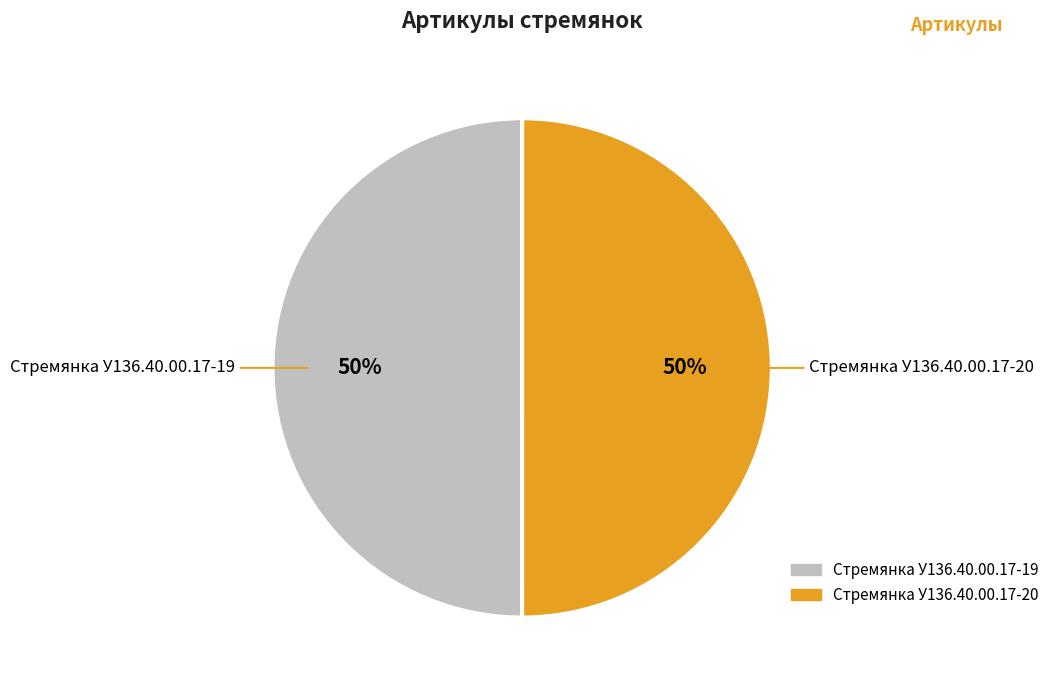

Approximately how many times larger is the value at Стремянка У136.40.00.17-19 compared to Стремянка У136.40.00.17-20?

1.0